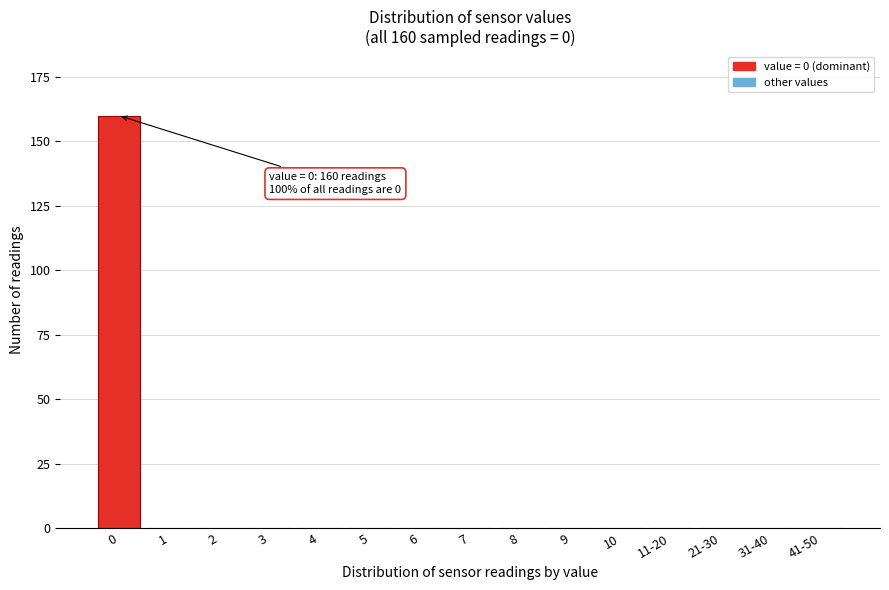

Reading left to right, extract all data points from this chart.

0=160	1=0	2=0	3=0	4=0	5=0	6=0	7=0	8=0	9=0	10=0	11-20=0	21-30=0	31-40=0	41-50=0